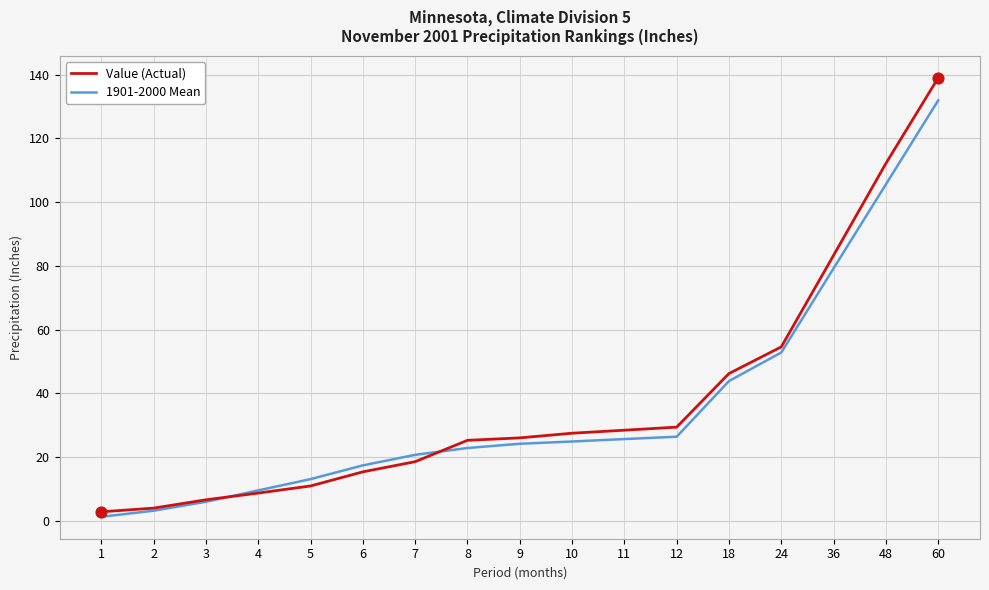

Which series has the largest total across all categories?

Value (Actual)